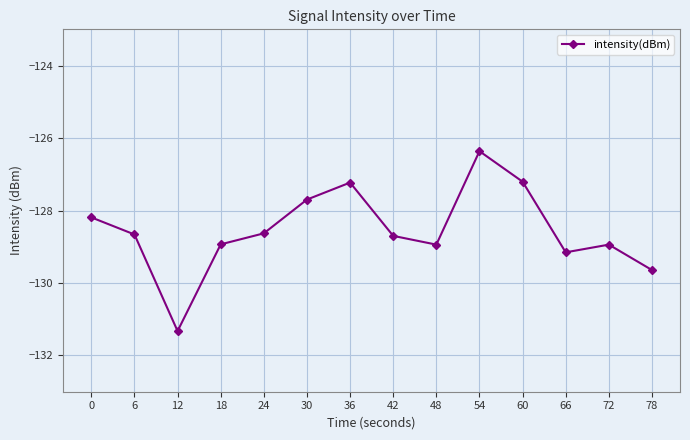

Between 60 and 48, which is larger?

60